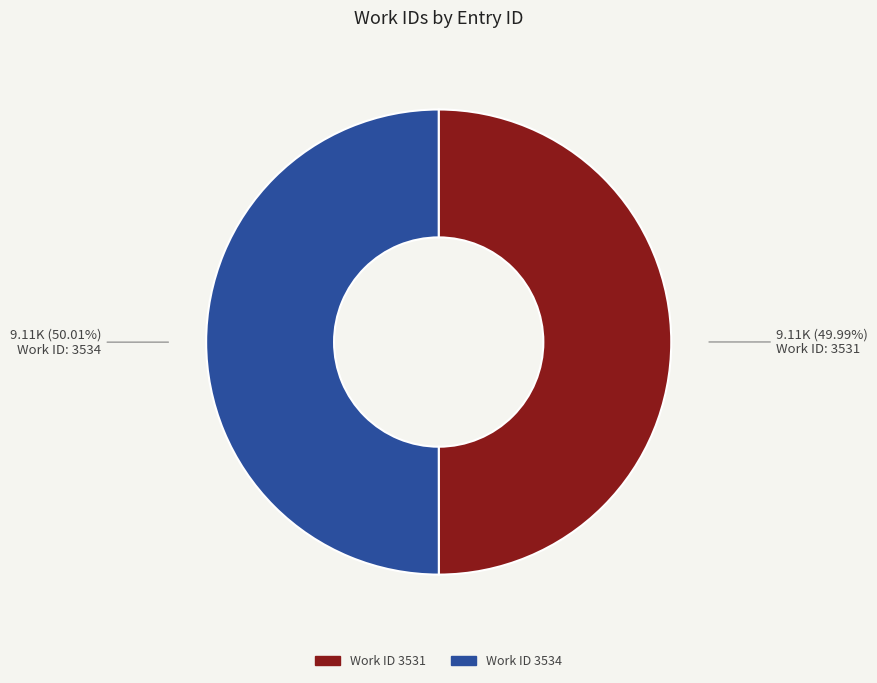

Is there any slice that represents more than half of the pie?

Yes